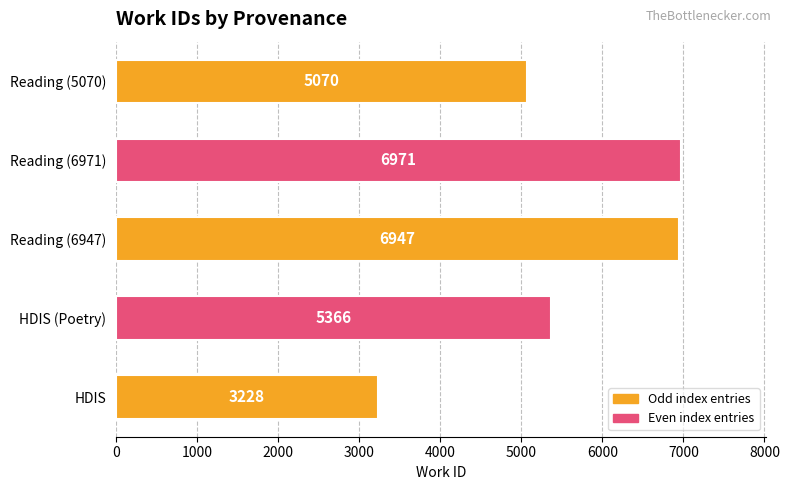

Which has a higher value, Reading (6947) or Reading (6971)?

Reading (6971)